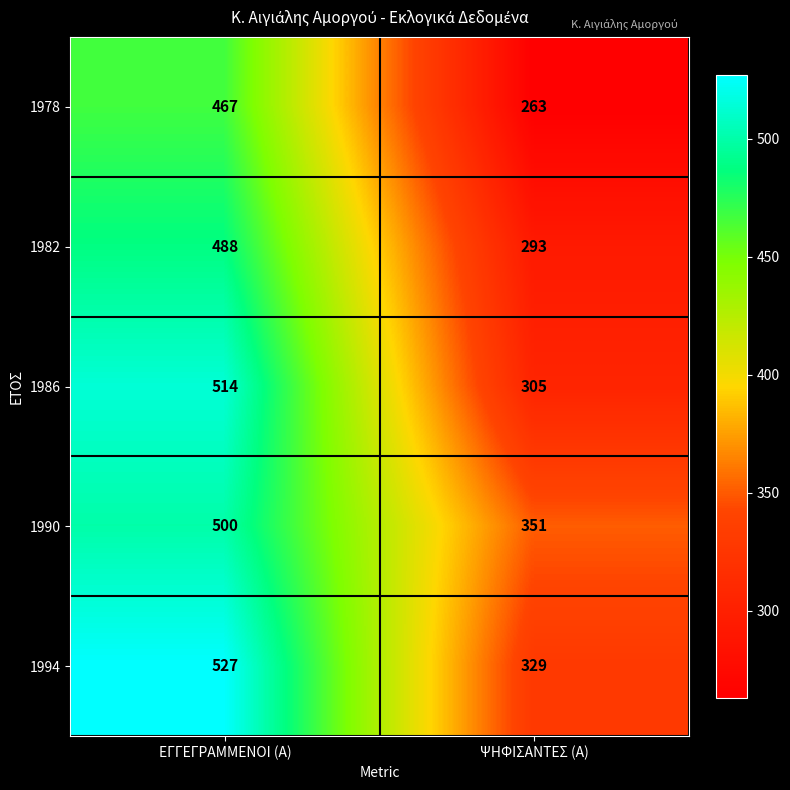

How many data points does each series have?

2